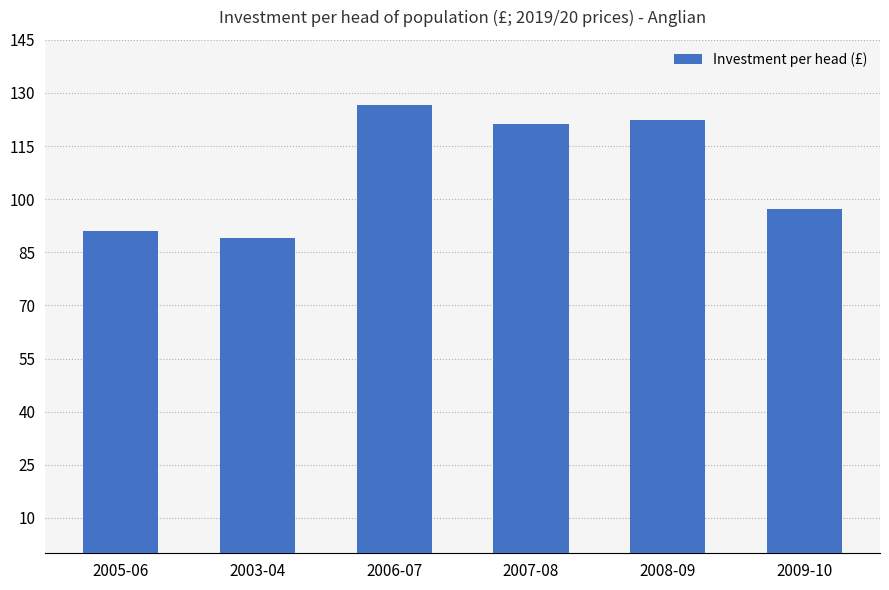

The value at 2005-06 is 90.9. True or false?

True